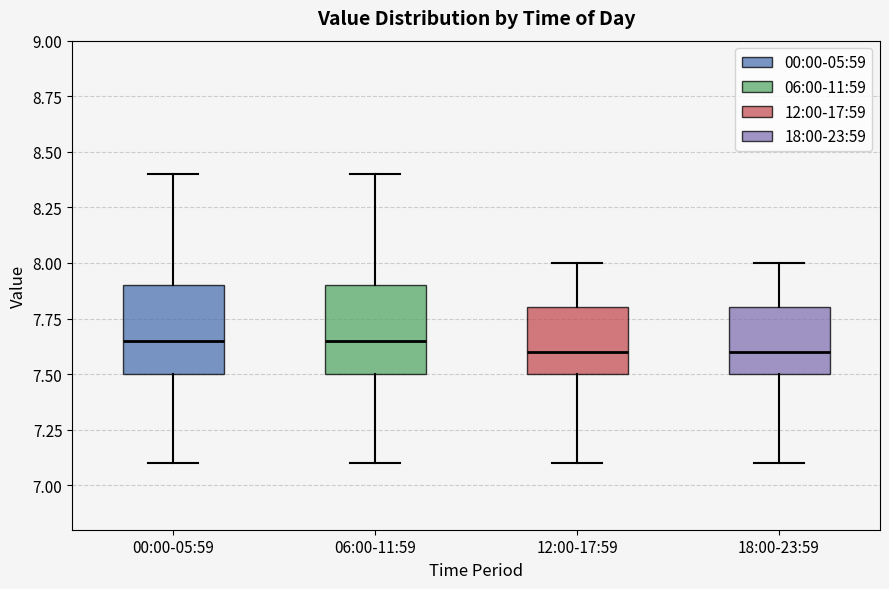

Reading left to right, read every box against the y-axis: the position of its median line, the range the box covers, and the ends of its whiskers. The values are not printed on the chart, so give them approximately, as read against the axis.

00:00-05:59: median 7.65, box 7.50 to 7.90, whiskers 7.10 to 8.40
06:00-11:59: median 7.65, box 7.50 to 7.90, whiskers 7.10 to 8.40
12:00-17:59: median 7.60, box 7.50 to 7.80, whiskers 7.10 to 8.00
18:00-23:59: median 7.60, box 7.50 to 7.80, whiskers 7.10 to 8.00